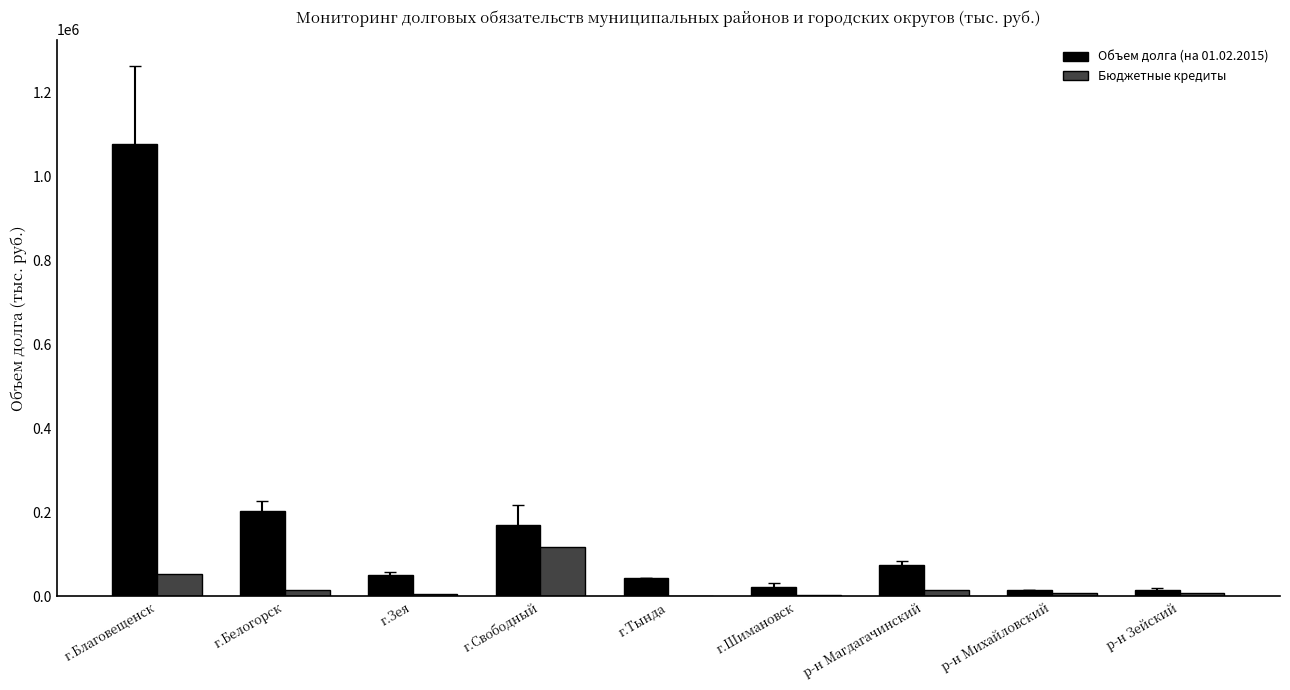

What is the sum of all Бюджетные кредиты values?

222334.2